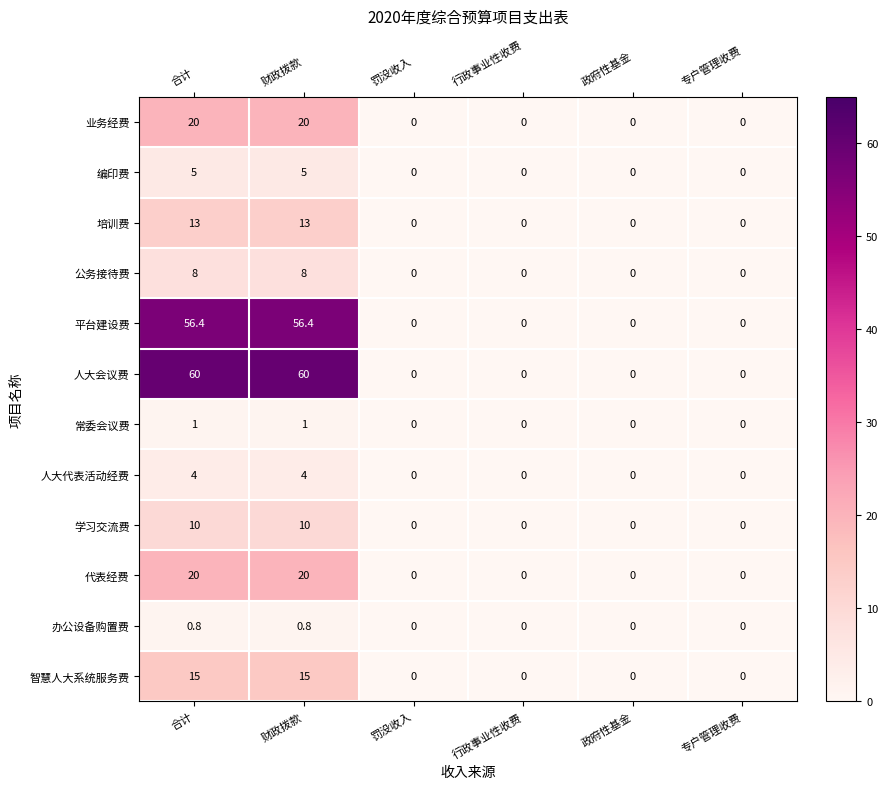

What is the difference between the 人大会议费 values at 合计 and 行政事业性收费?

60.0